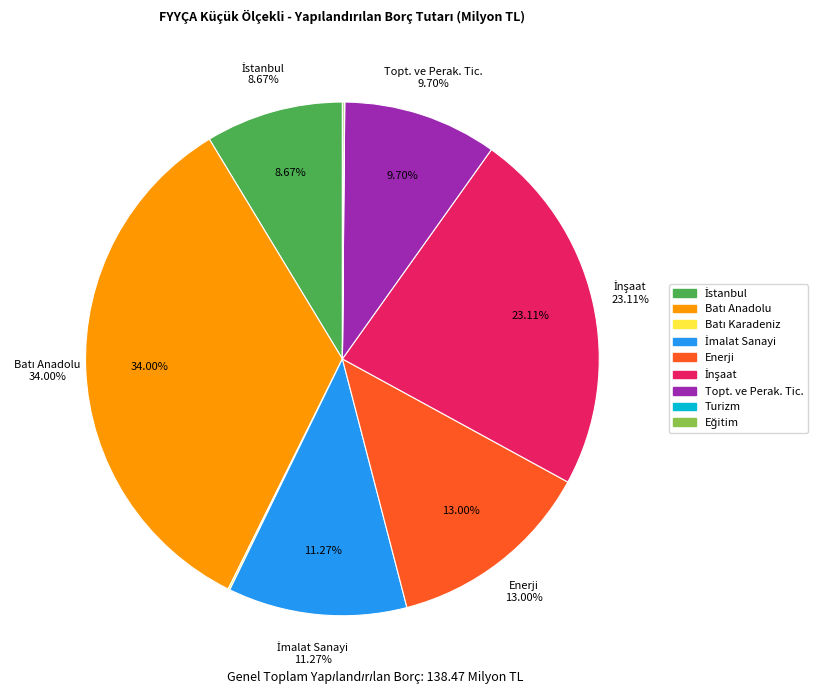

What percentage is the Topt. ve Perak. Tic. slice, to the nearest percent?

10%